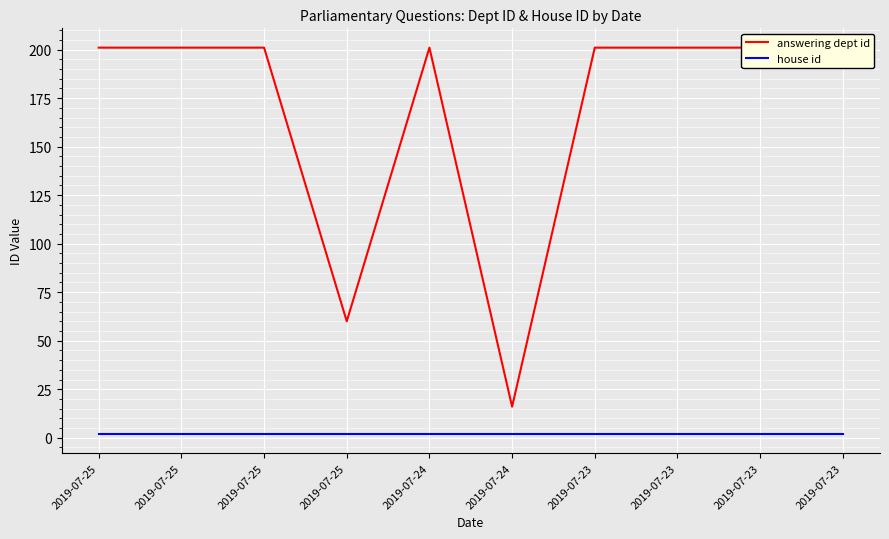

Which label corresponds to the smallest value in the chart?

2019-07-25